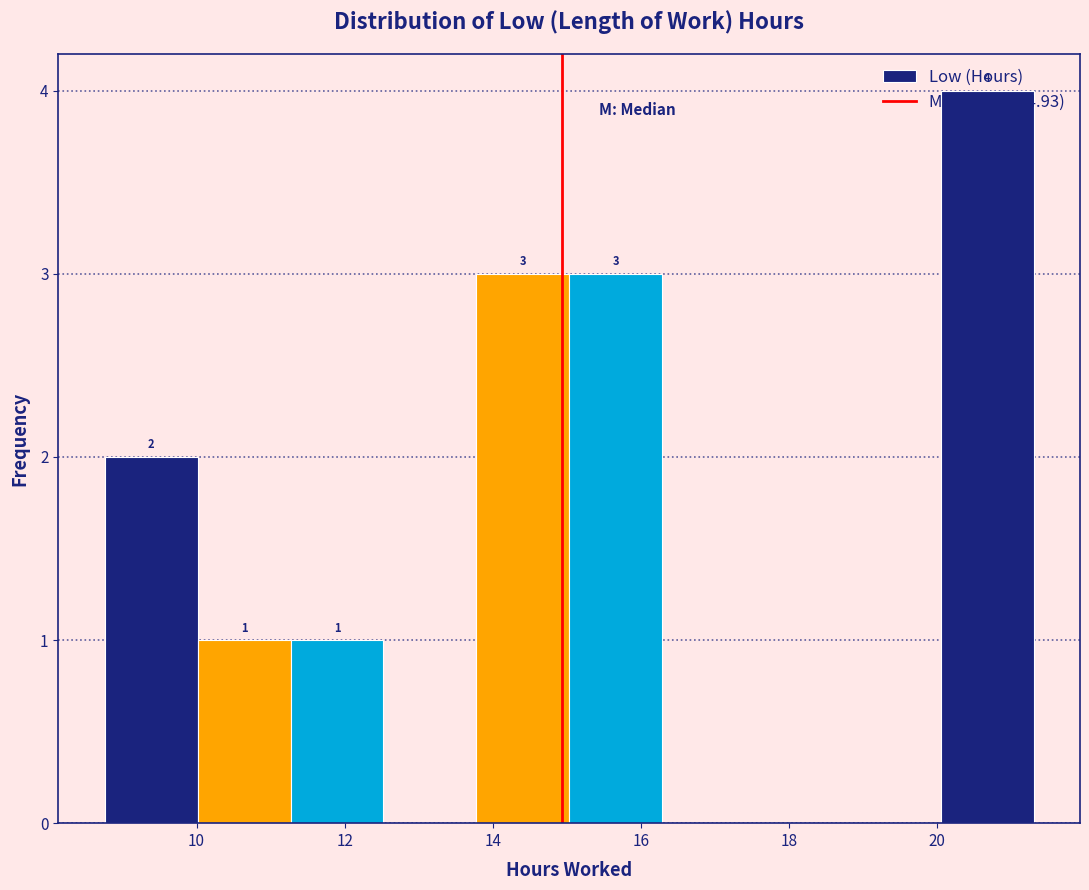

Which range on the x-axis has the tallest bar?

20.0 to 21.4